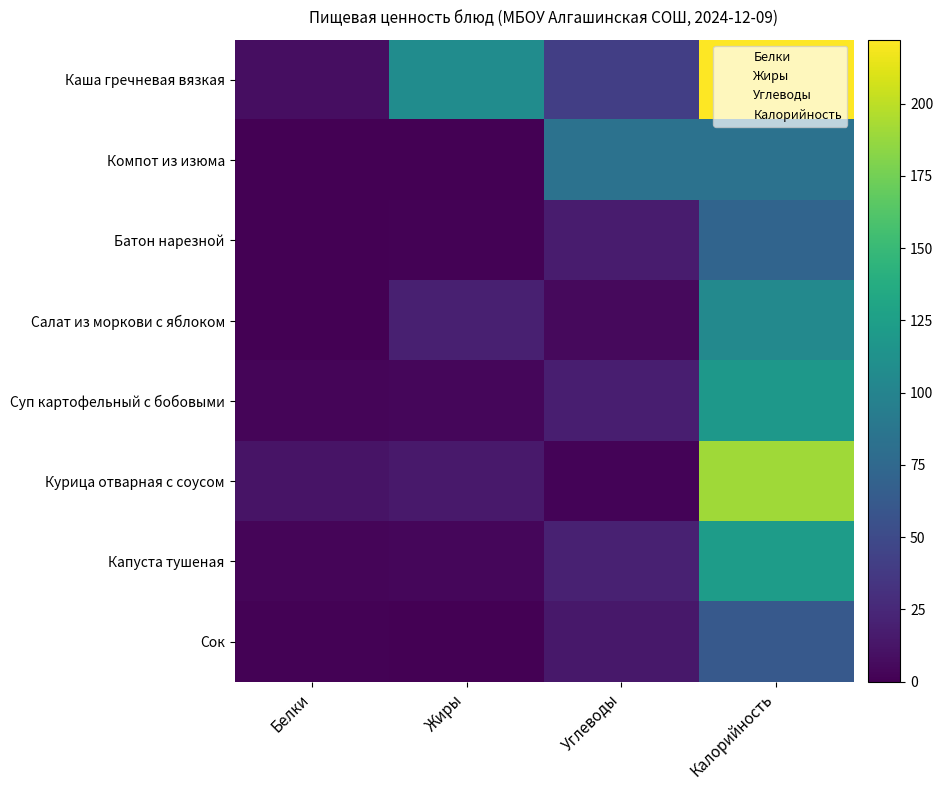

Reading left to right, list all the values displayed in this chart.

Каша гречневая вязкая: Белки=8.4	Жиры=108.0	Углеводы=41.3	Калорийность=222.1
Компот из изюма: Белки=0.0	Жиры=0.0	Углеводы=84.1	Калорийность=84.1
Батон нарезной: Белки=0.0	Жиры=1.0	Углеводы=17.0	Калорийность=72.0
Салат из моркови с яблоком: Белки=0.6	Жиры=19.1	Углеводы=5.5	Калорийность=104.4
Суп картофельный с бобовыми: Белки=2.9	Жиры=3.7	Углеводы=18.7	Калорийность=118.5
Курица отварная с соусом: Белки=12.1	Жиры=14.8	Углеводы=2.0	Калорийность=190.0
Капуста тушеная: Белки=2.9	Жиры=4.3	Углеводы=20.2	Калорийность=122.4
Сок: Белки=1.0	Жиры=0.0	Углеводы=14.0	Калорийность=62.0